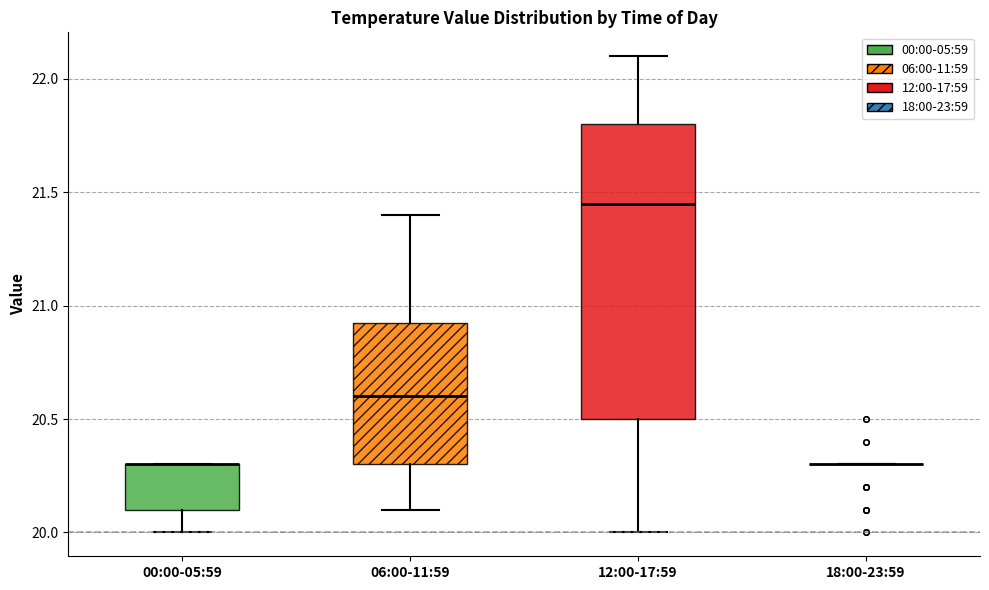

Reading left to right, transcribe this box plot: for each box, give where its median line is, the range the box spans, and where its two whiskers end, as read against the y-axis. The values are not printed on the chart, so give them approximately, as read against the axis.

00:00-05:59: median 20.30 (drawn on the box's upper edge), box 20.10 to 20.30, whiskers 20.00 to 20.30
06:00-11:59: median 20.60, box 20.30 to 20.95, whiskers 20.10 to 21.40
12:00-17:59: median 21.45, box 20.50 to 21.80, whiskers 20.00 to 22.10
18:00-23:59: box collapsed to a line at 20.30, whiskers 20.30 to 20.30